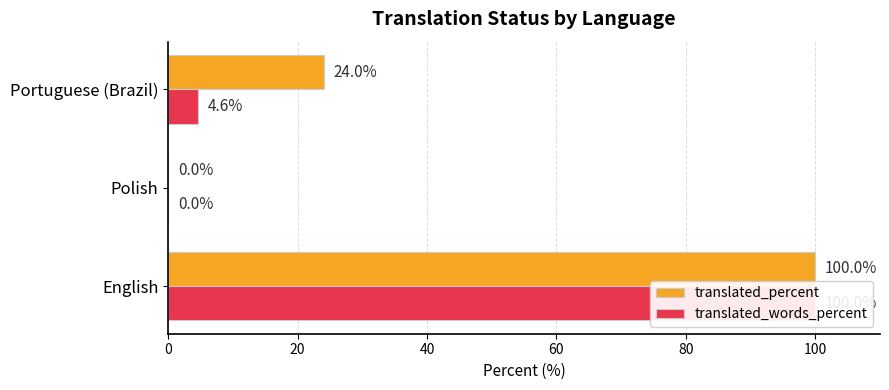

Does the chart contain any negative values?

No